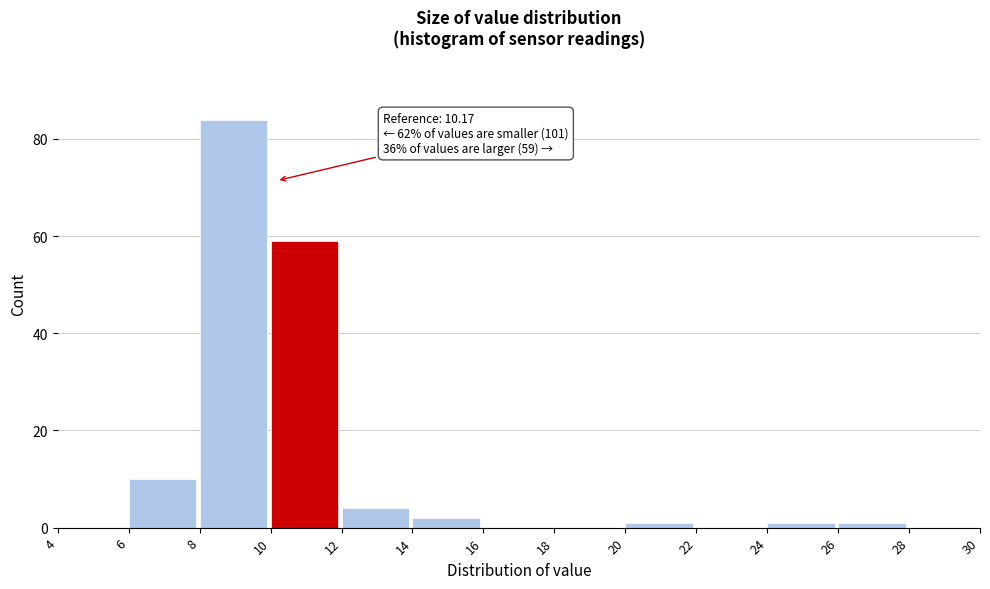

Over which range of the x-axis is the bar tallest?

8 to 10